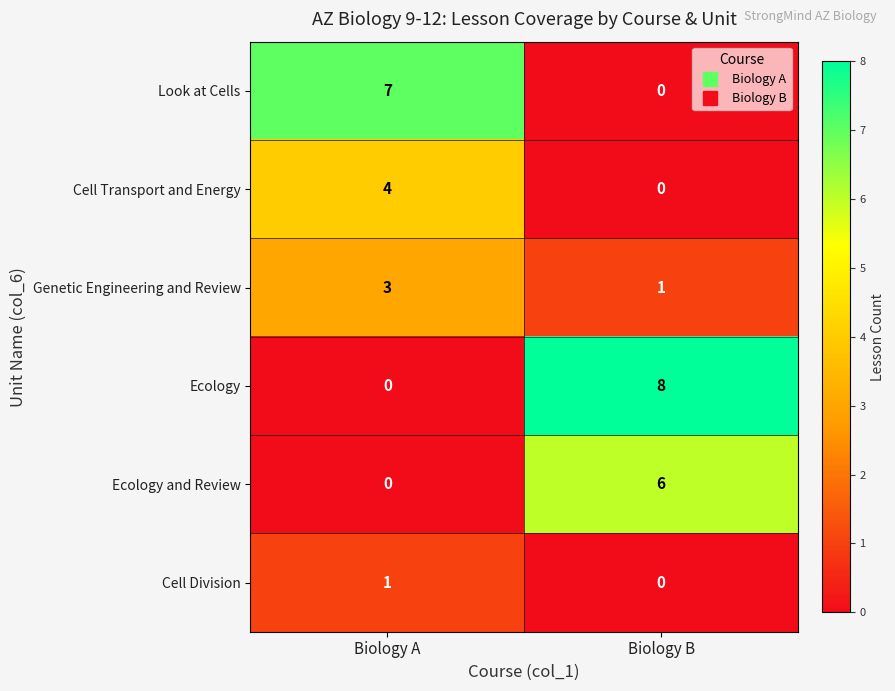

Read the Ecology value at Biology B.

8